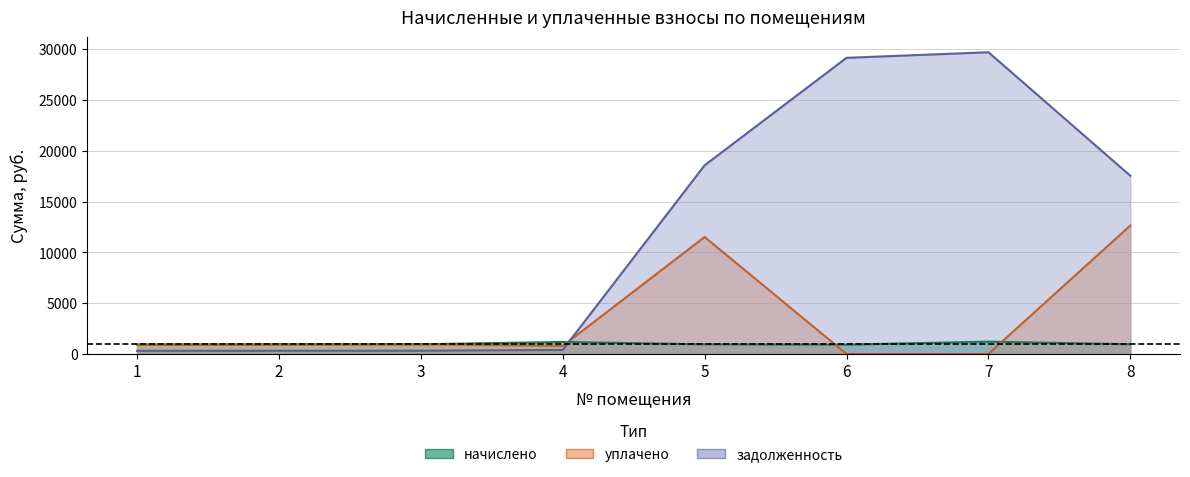

True or false: уплачено and задолженность intersect in this chart.

True